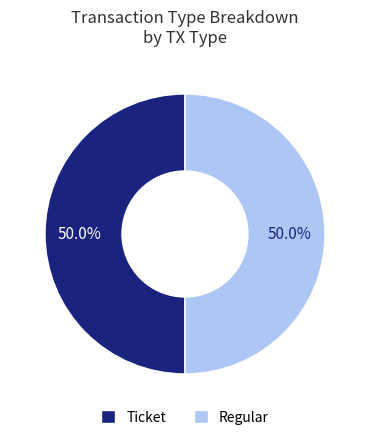

Approximately how many times larger is the value at Regular compared to Ticket?

1.0